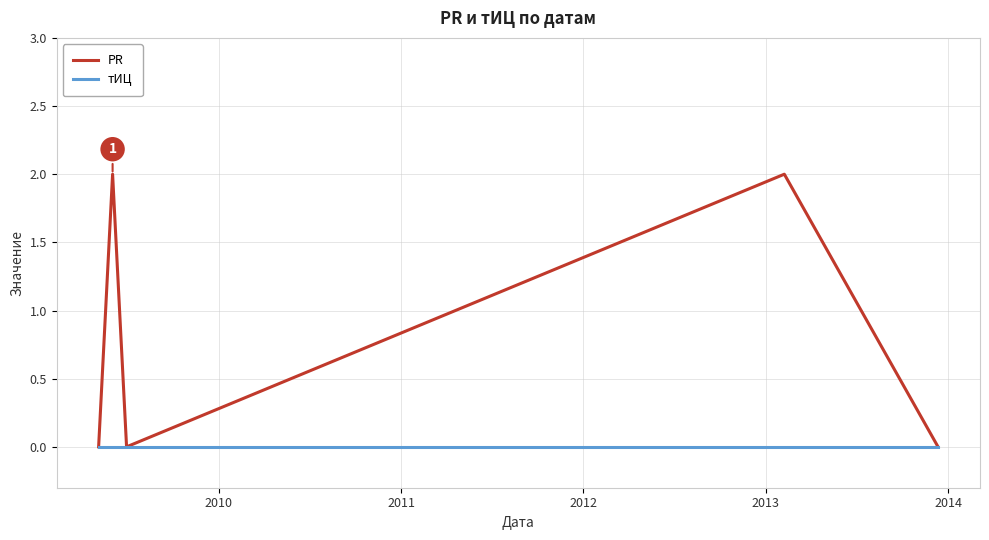

Rank the series by their maximum value, from lowest to highest.

тИЦ, PR